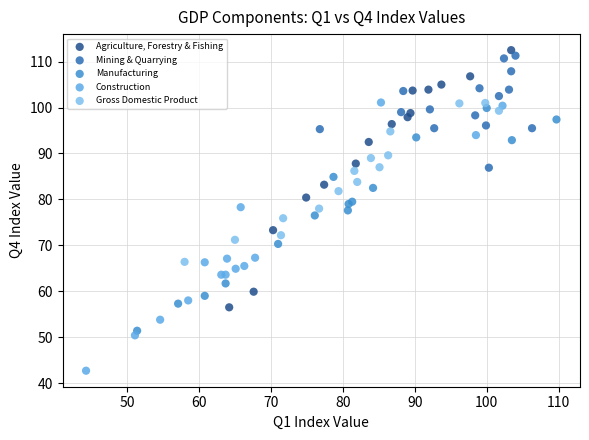

Which series reaches the minimum Y coordinate?

Construction